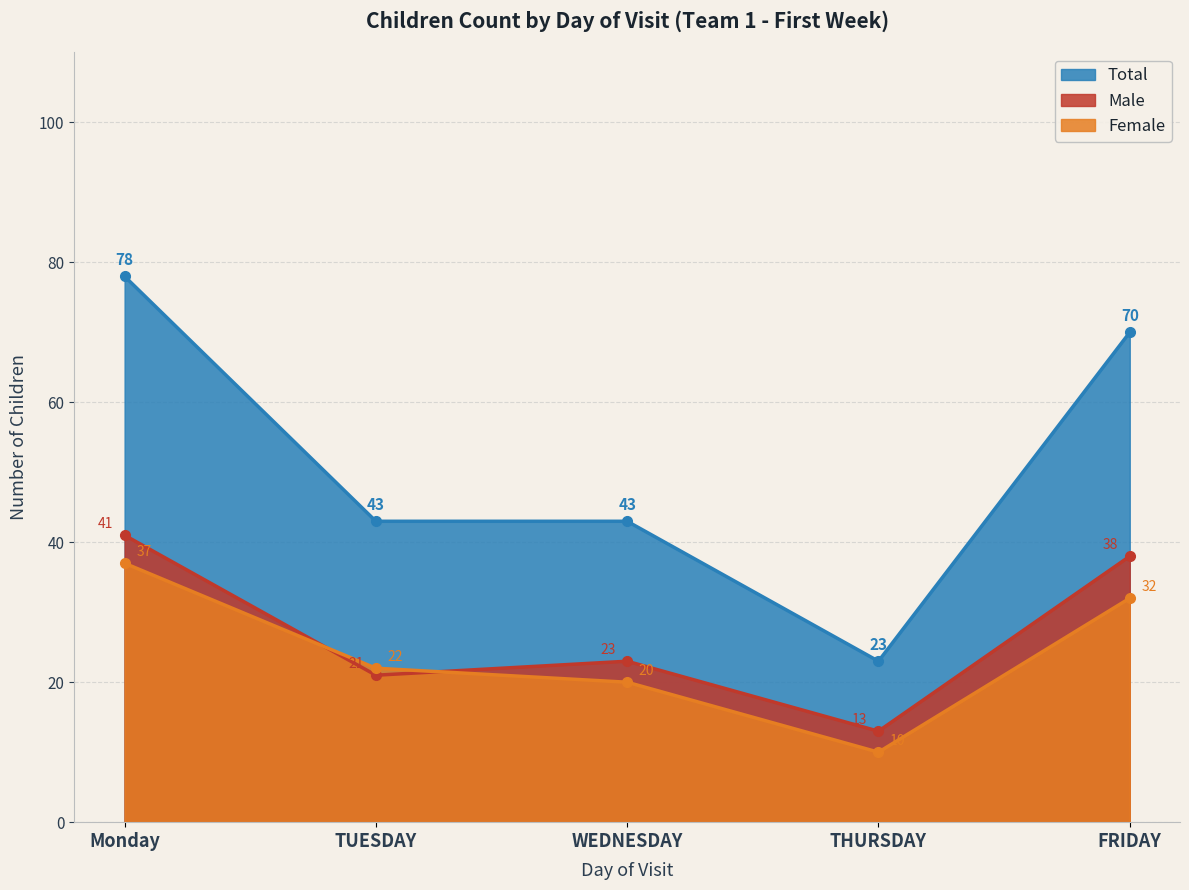

True or false: Female has more than 0 points higher than both neighbors.

False